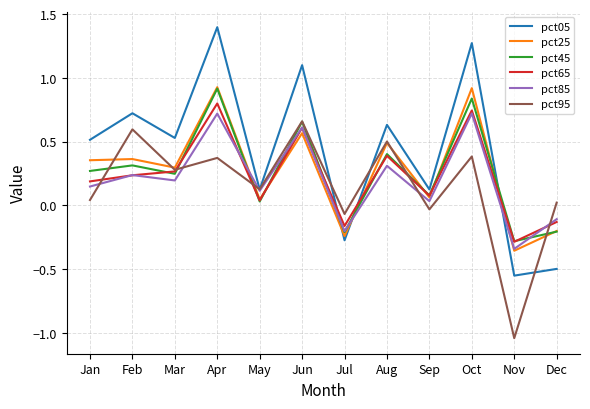

Is the value of pct85 at Apr greater than the value of pct45 at Apr?

No